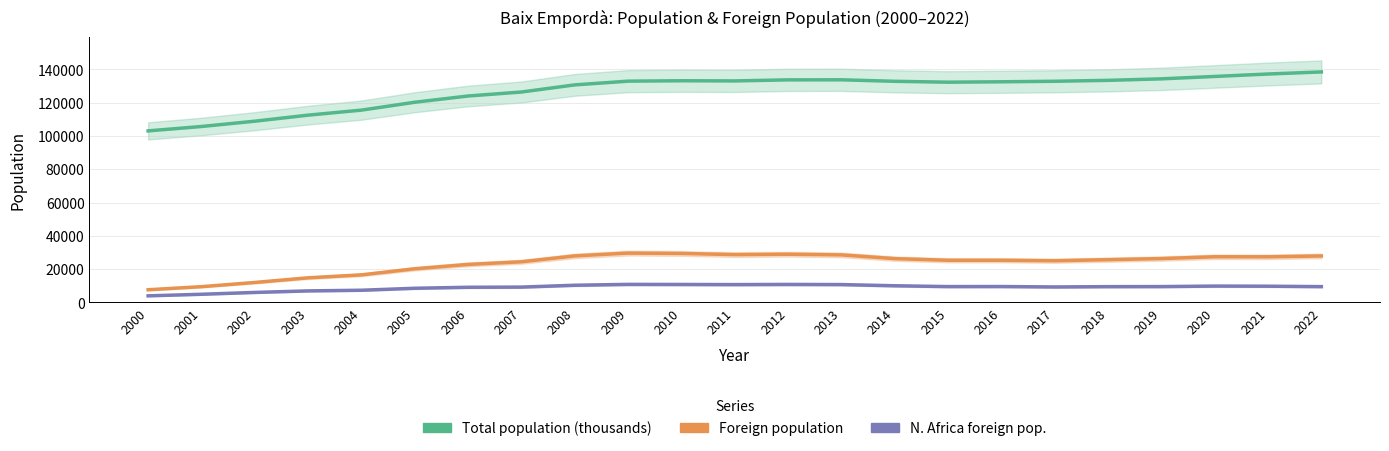

True or false: Foreign population and Total population (thousands) cross at least once.

False